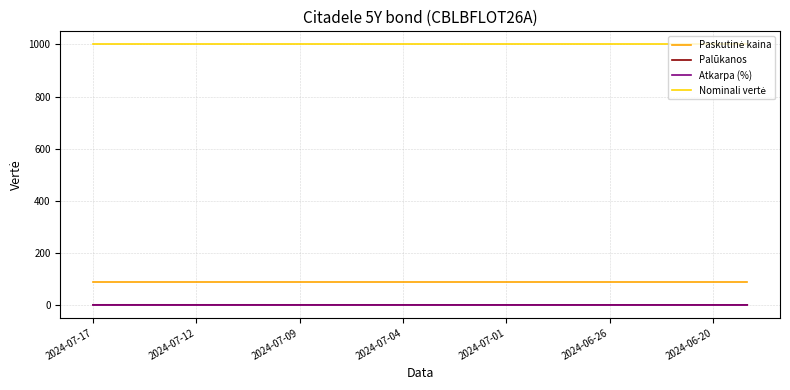

What is the greatest value displayed?

1000.0